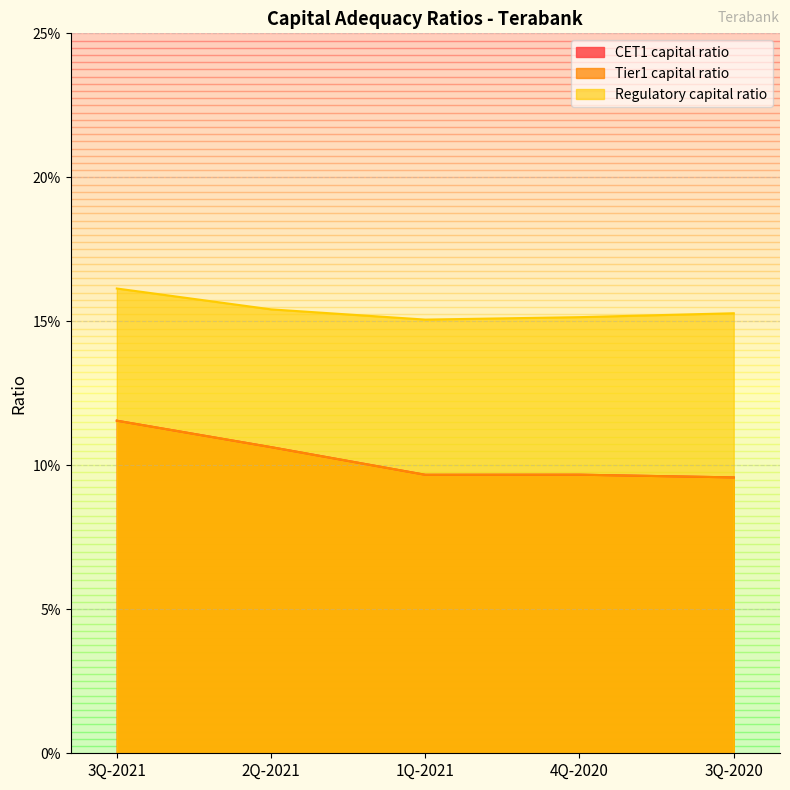

The value of Tier1 capital ratio at 3Q-2020 is 0.0. True or false?

False